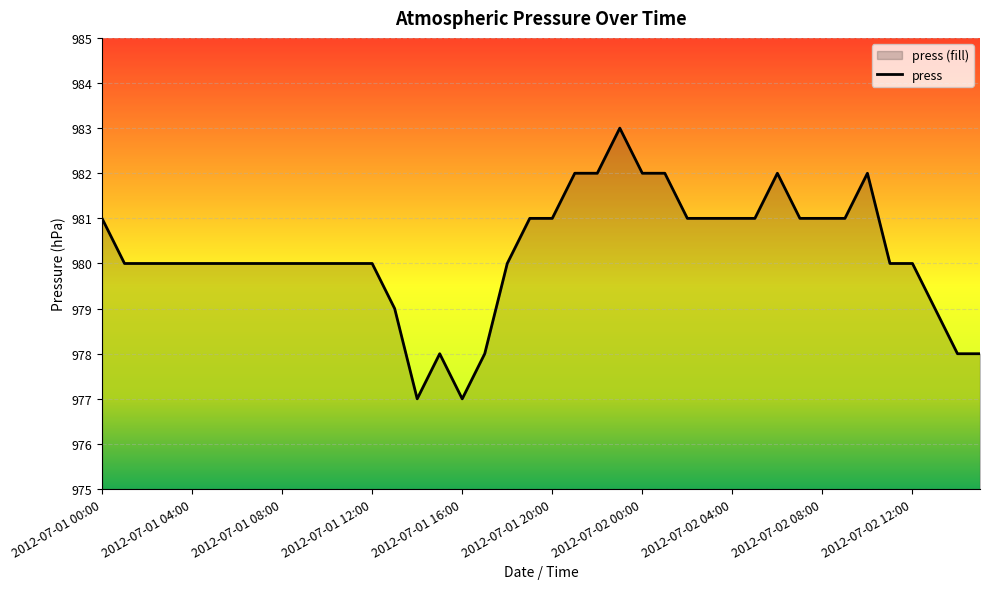

Which category has the highest value across all series?

2012-07-01 23:00